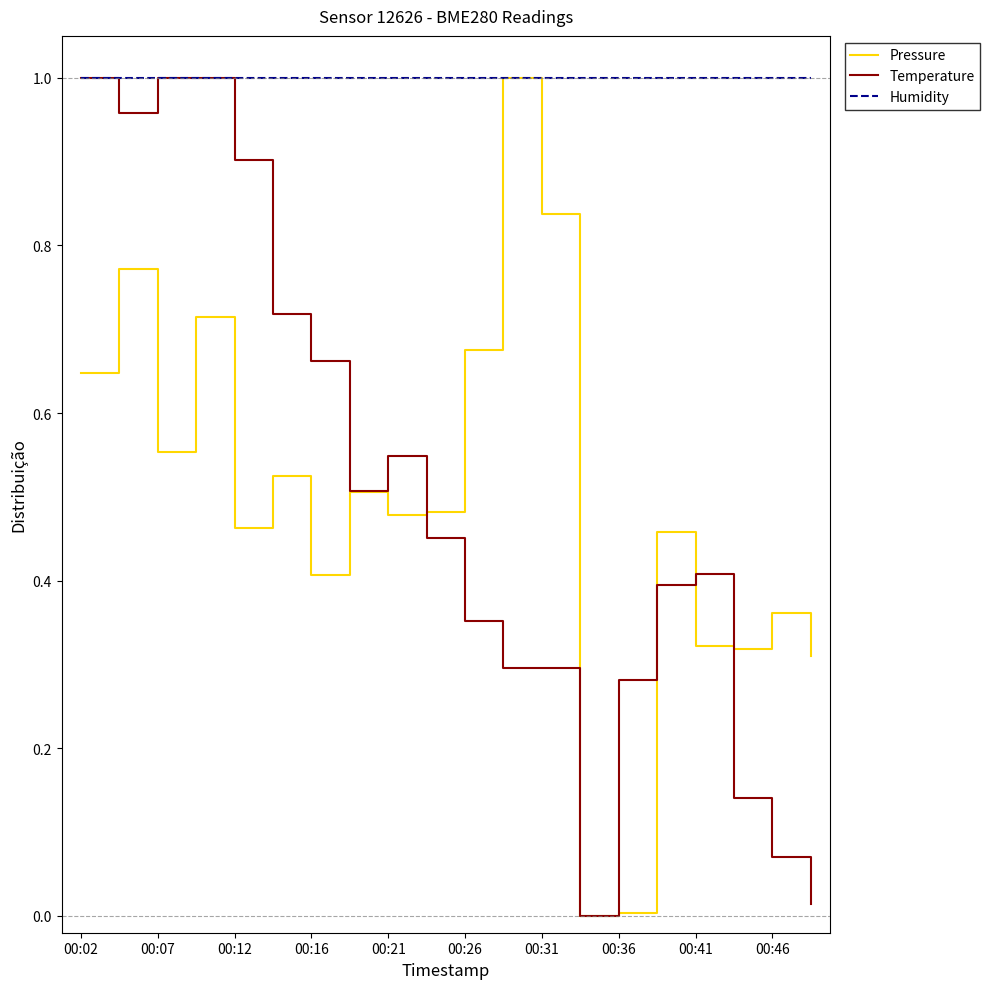

Which series has the largest total across all categories?

Humidity